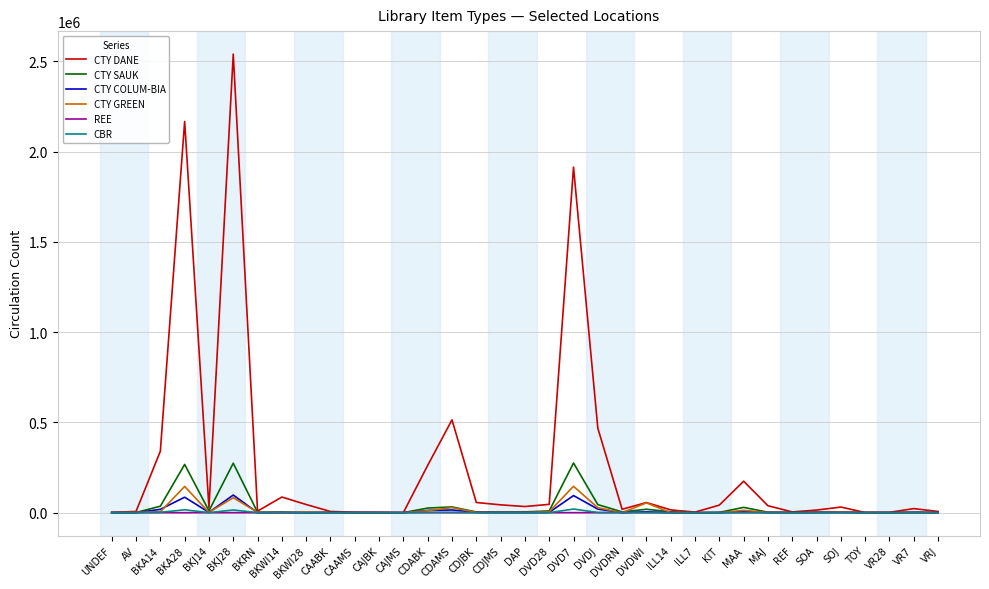

What is the lowest value of the CTY DANE series?

702